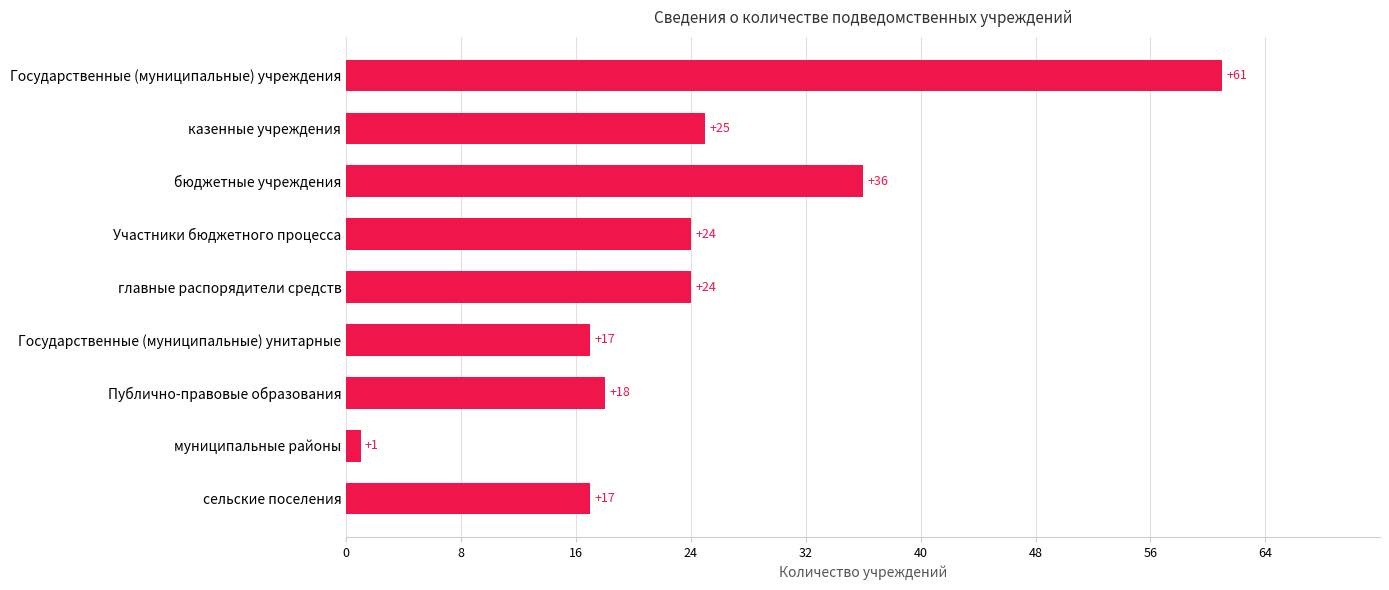

Is it true that the value at сельские поселения is 8?

False